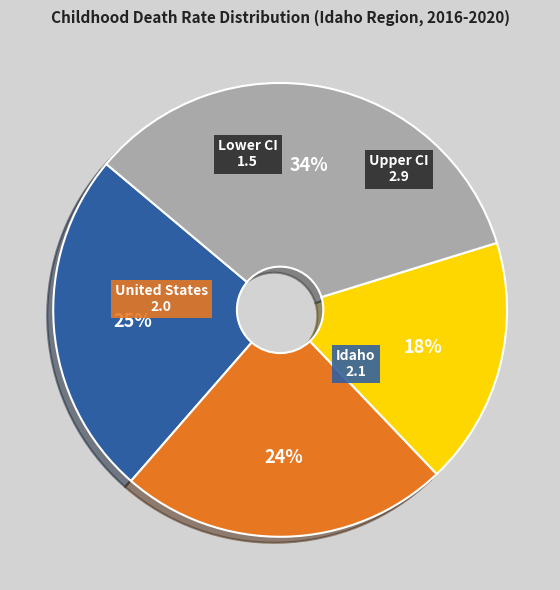

Does any single category account for the majority?

No